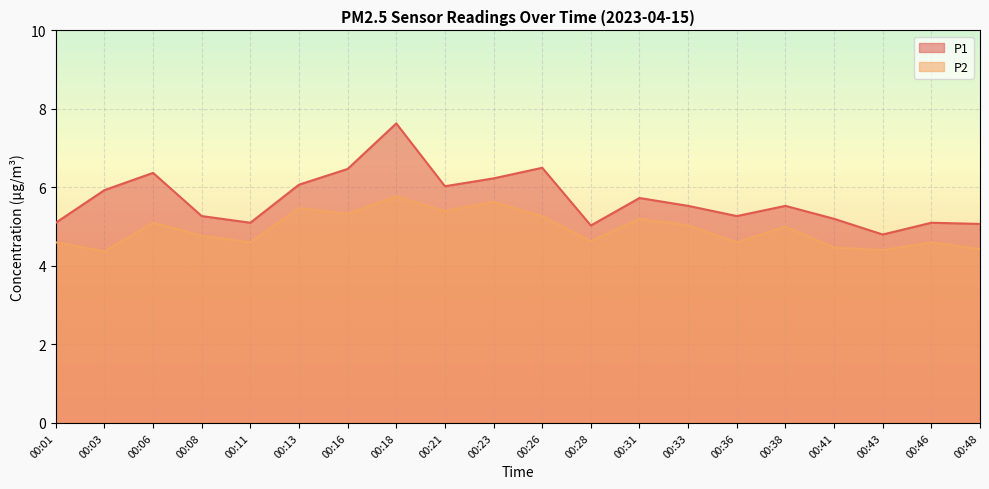

What is the value of the P1 point at the 15th from the left?

5.3